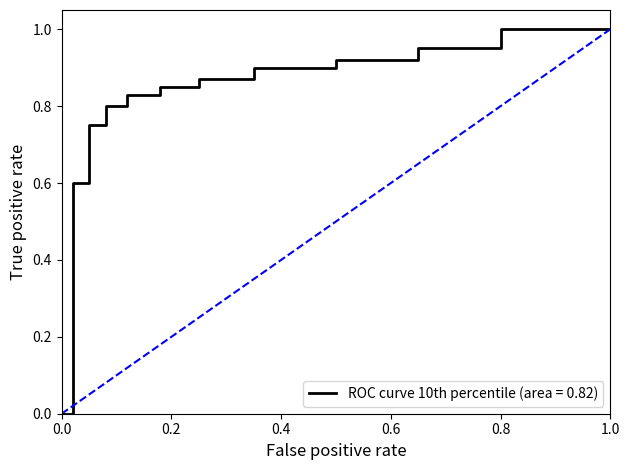

How many distinct data groups are displayed?

2